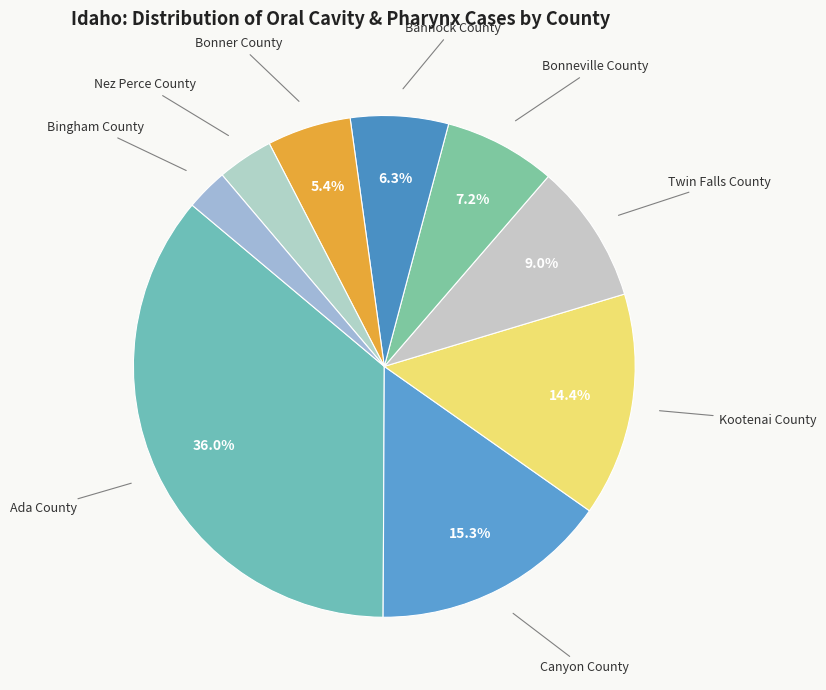

Which category has the smallest portion of the pie?

Bingham County